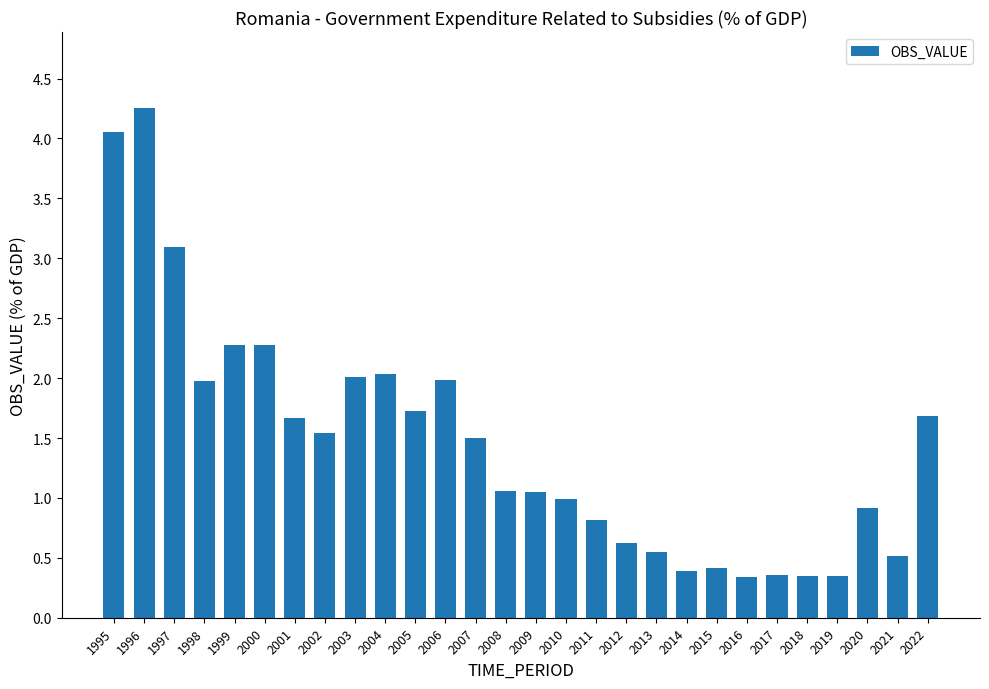

Does the chart contain any negative values?

No